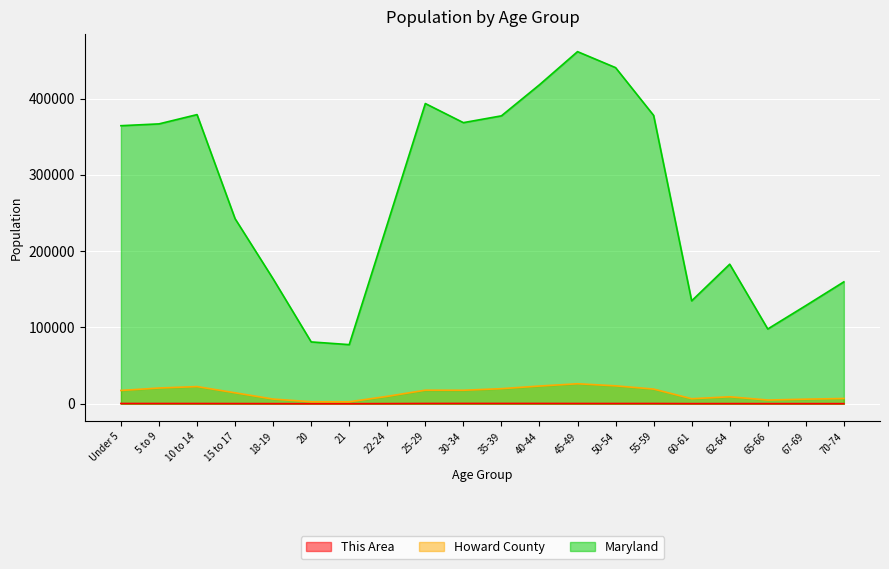

The value of Howard County at 25-29 is 17729. True or false?

True